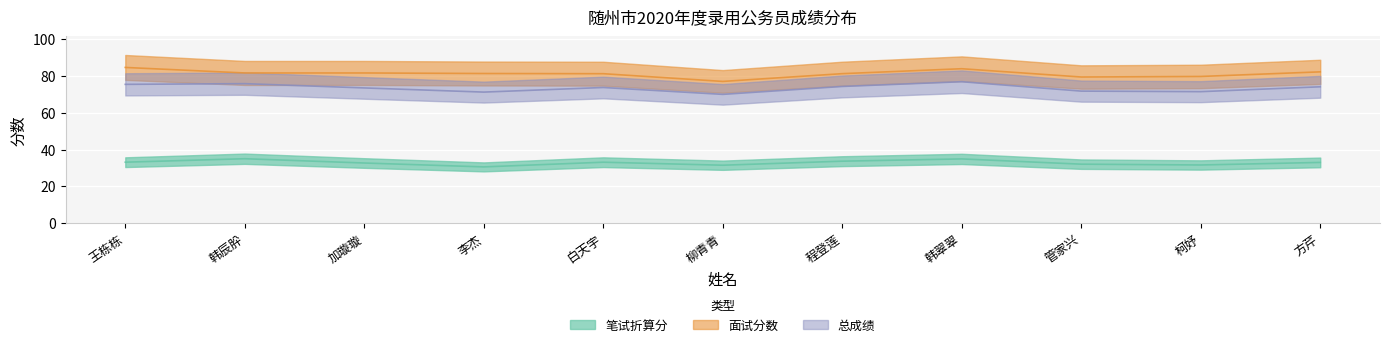

What is the difference between the 笔试折算分 values at 韩辰肸 and 柯妤?

3.4